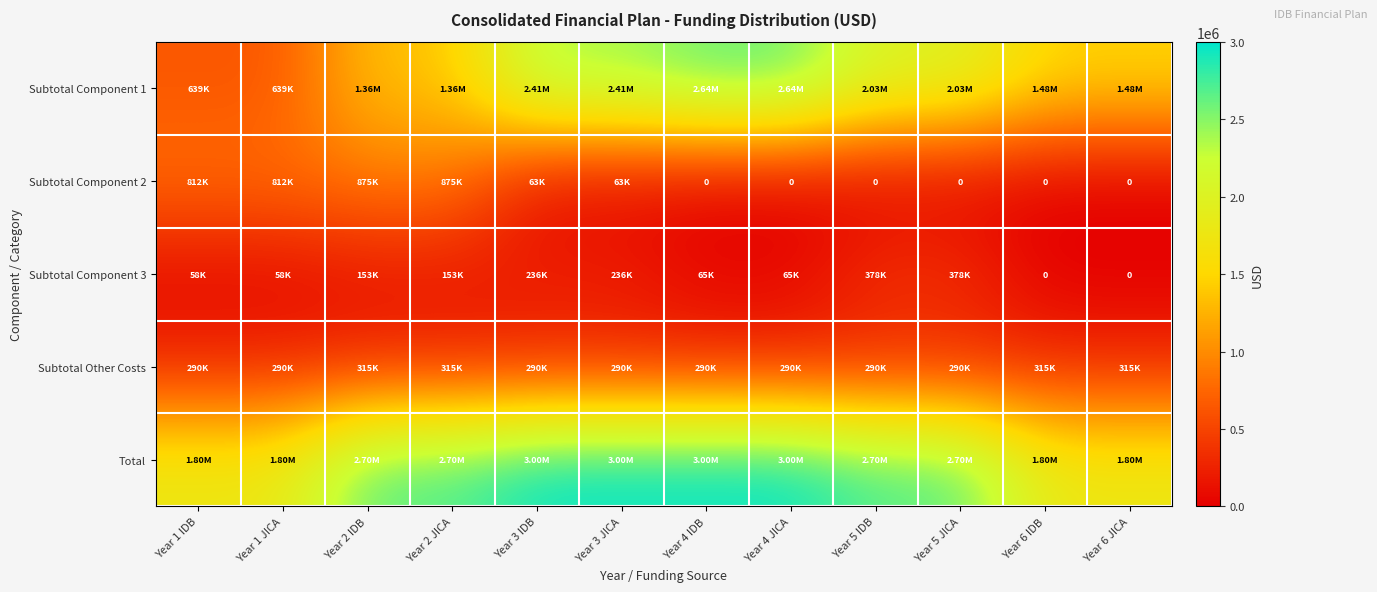

What is the average value of the Total series?

2500000.0